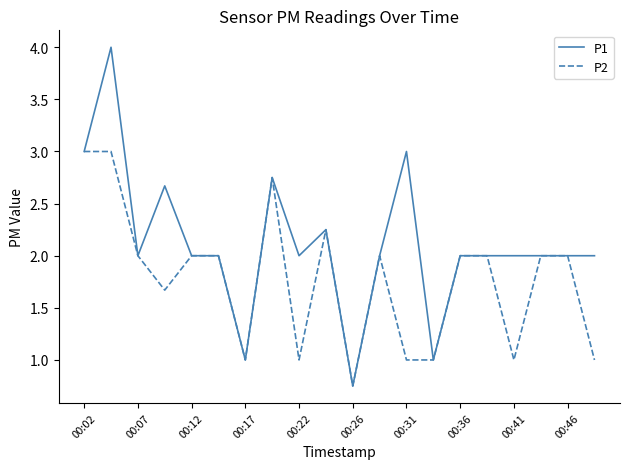

What are all the series names shown in the legend?

P1, P2